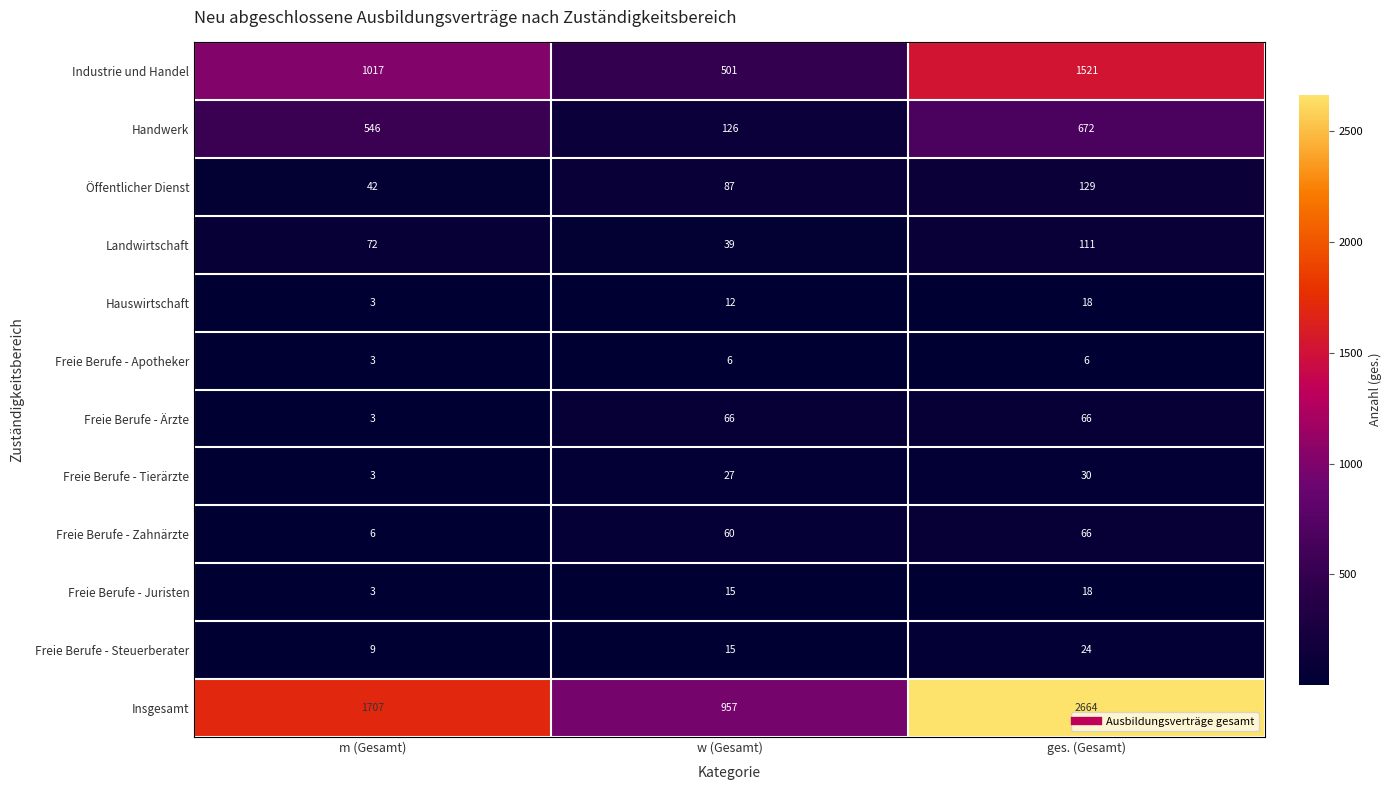

What is the sum of the Landwirtschaft values at w (Gesamt) and ges. (Gesamt)?

150